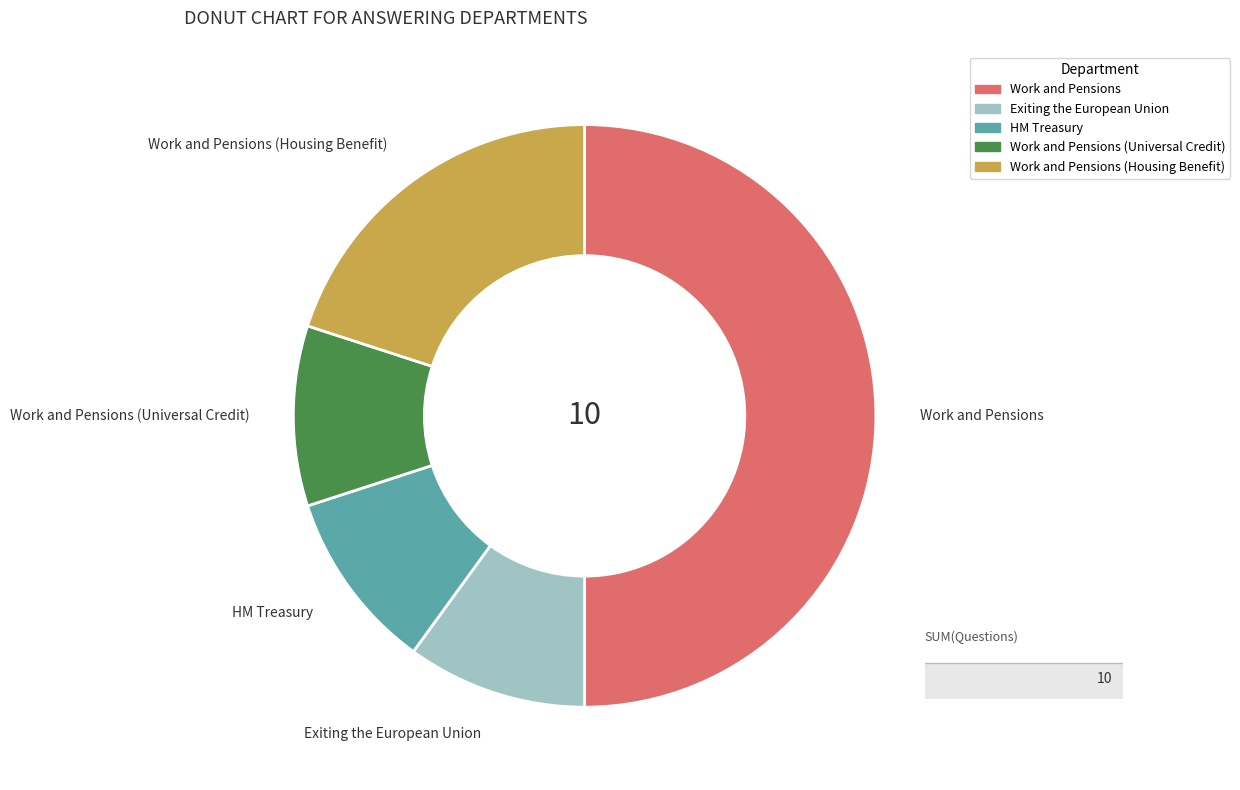

Does Work and Pensions (Universal Credit) represent more than half of the total?

No